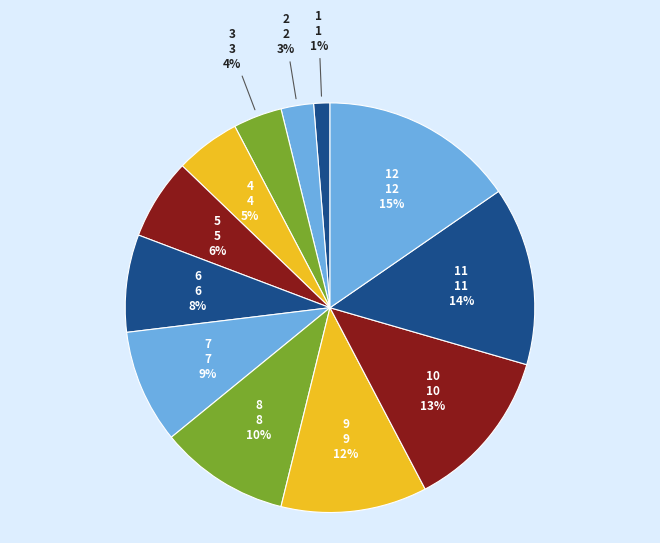

Which category has the biggest portion of the pie?

12